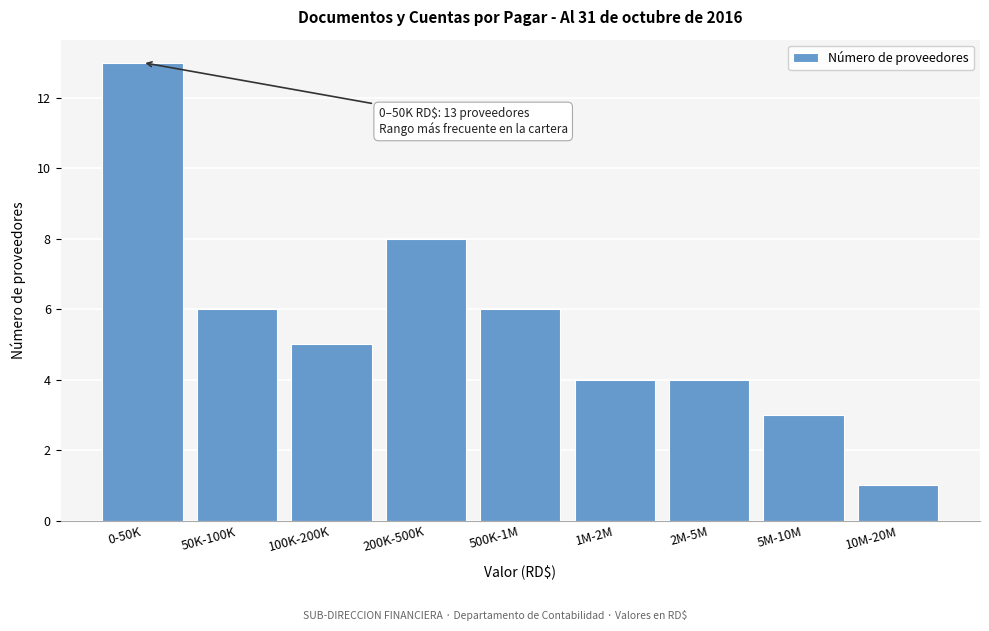

Reading left to right, what are all the values shown in this chart?

13	6	5	8	6	4	4	3	1